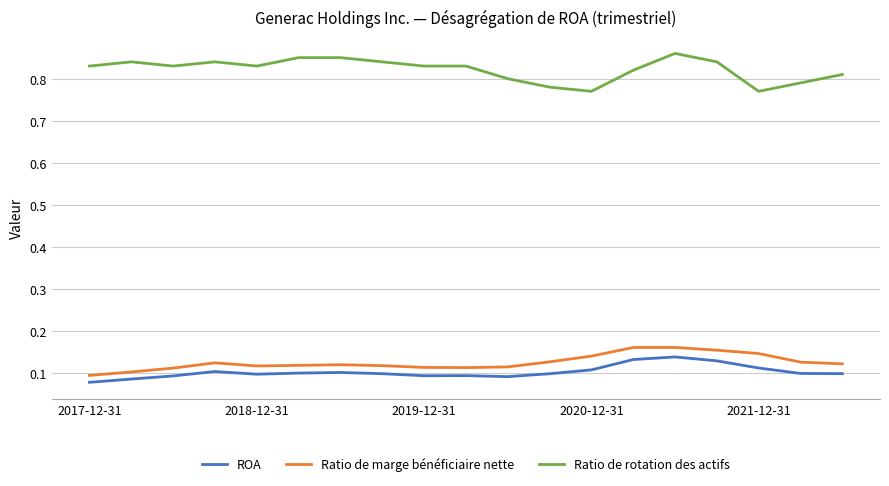

True or false: ROA and Ratio de rotation des actifs cross at least once.

False